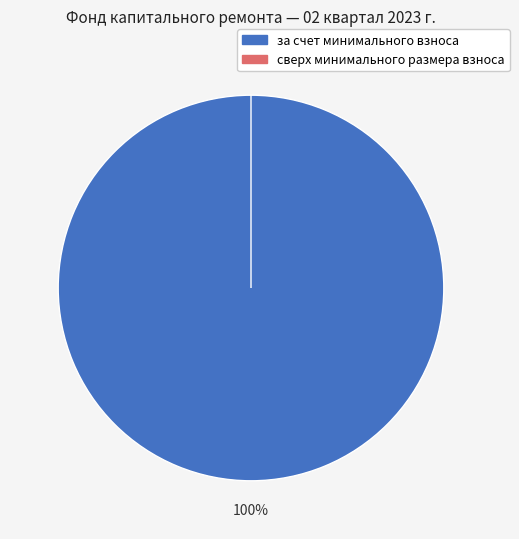

The за счет минимального взноса slice represents 92% of the pie. True or false?

False